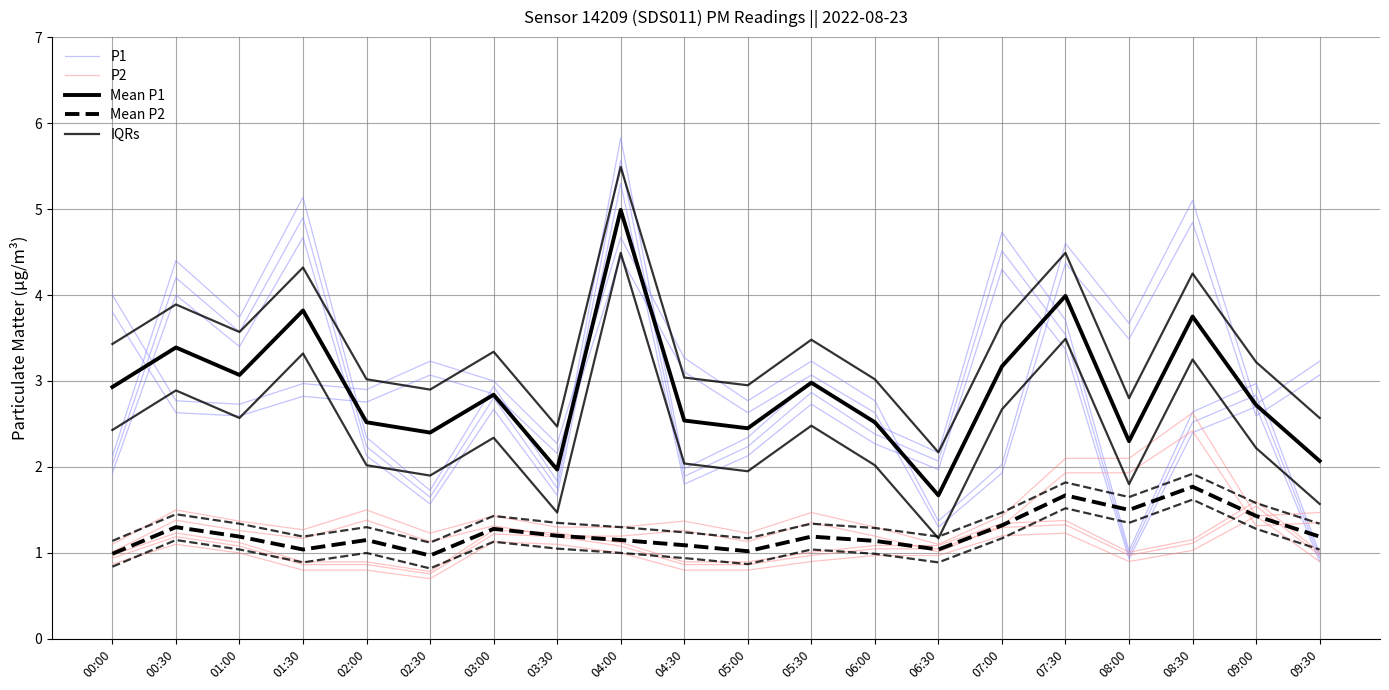

Rank the series at 04:00 from highest to lowest value.

IQRs, P1, Mean P1, Mean P2, P2